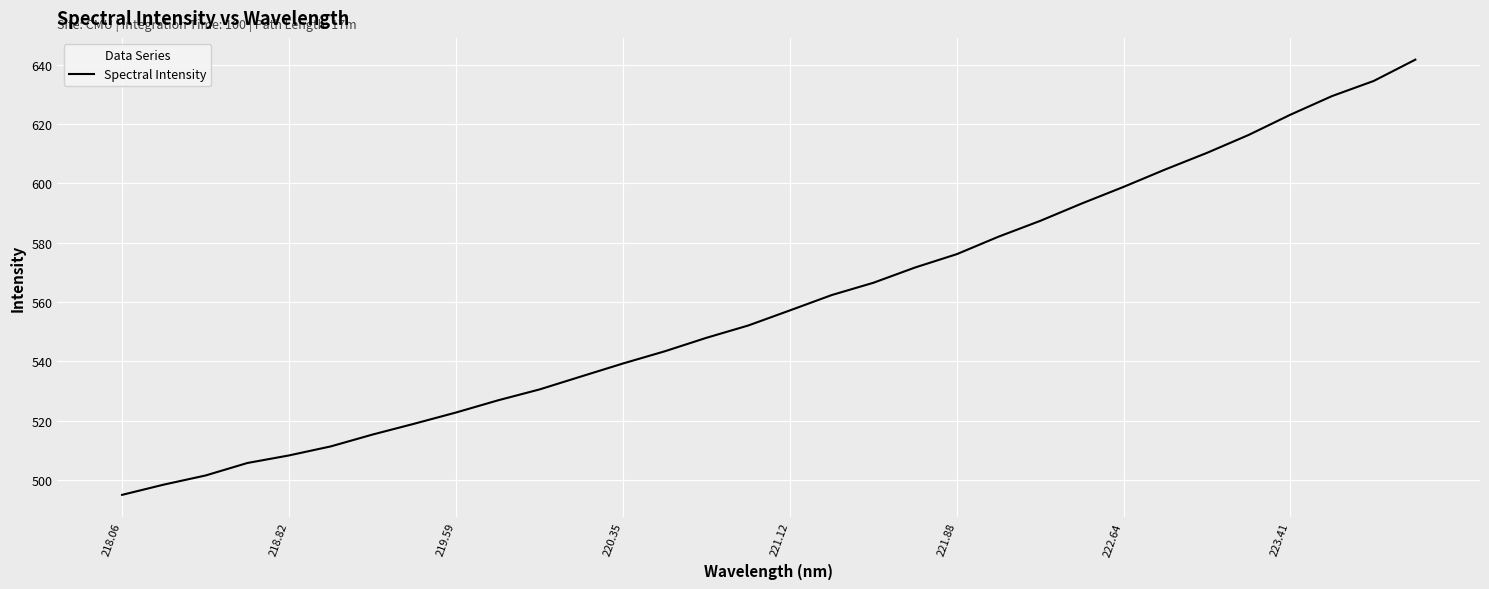

What is the smallest value displayed?

495.0